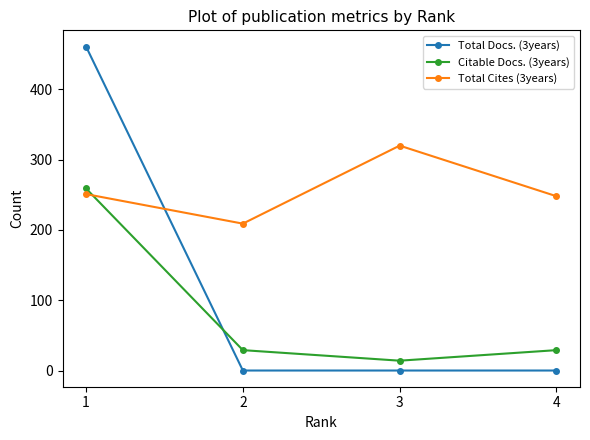

What is the spread (max minus min) of values at 1?

210